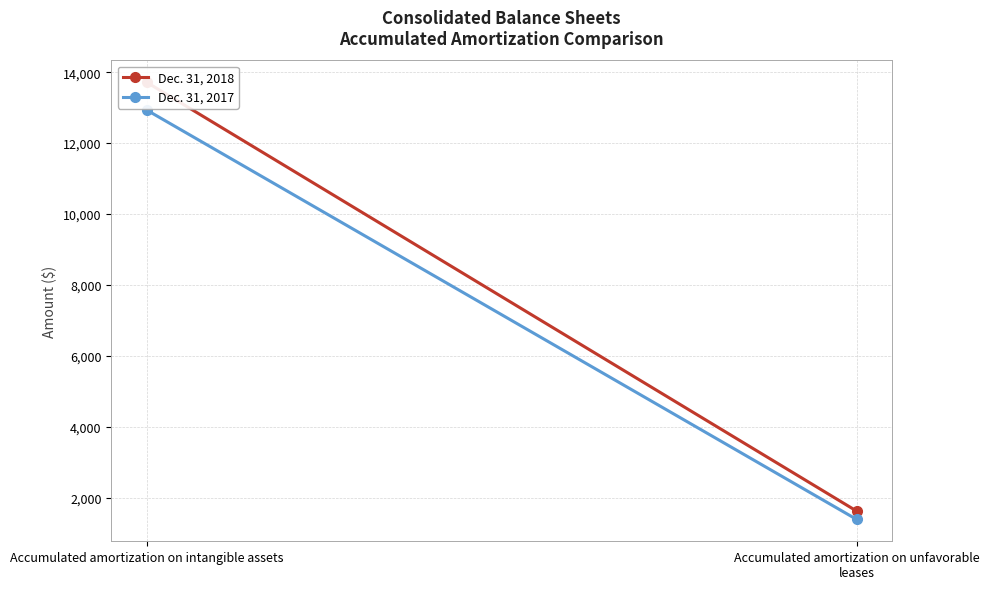

What is the value of the Dec. 31, 2017 point at the 2nd from the left?

1386